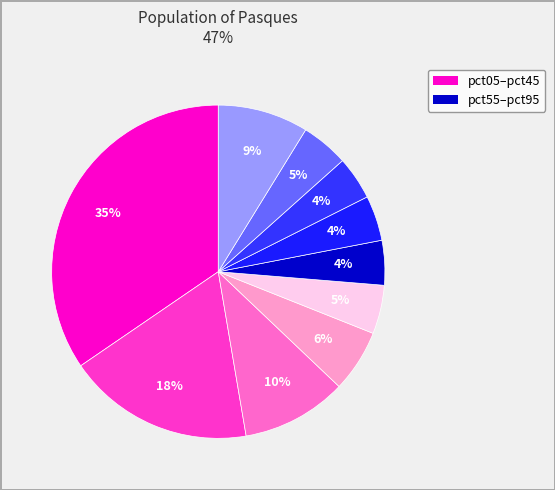

Count the number of slices in the pie.

10